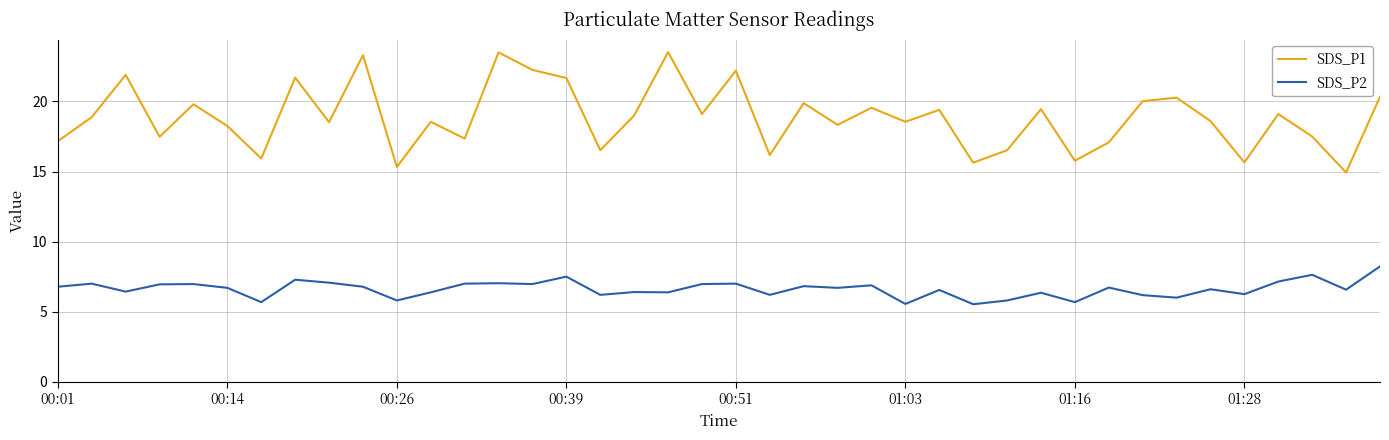

What is the sum of all SDS_P1 values?

754.6